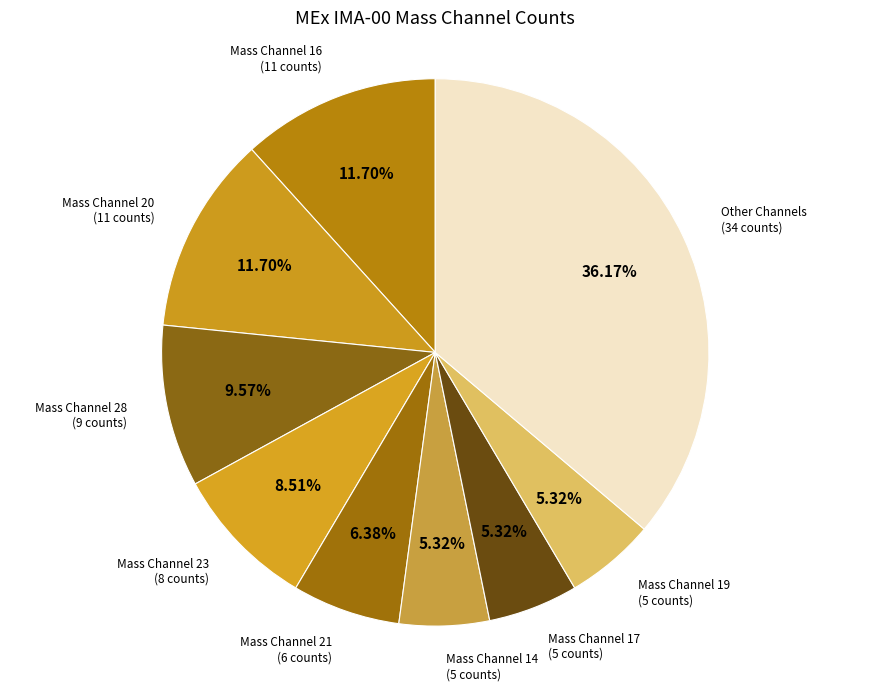

Is it true that Mass Channel 17 is 5% of the pie?

True